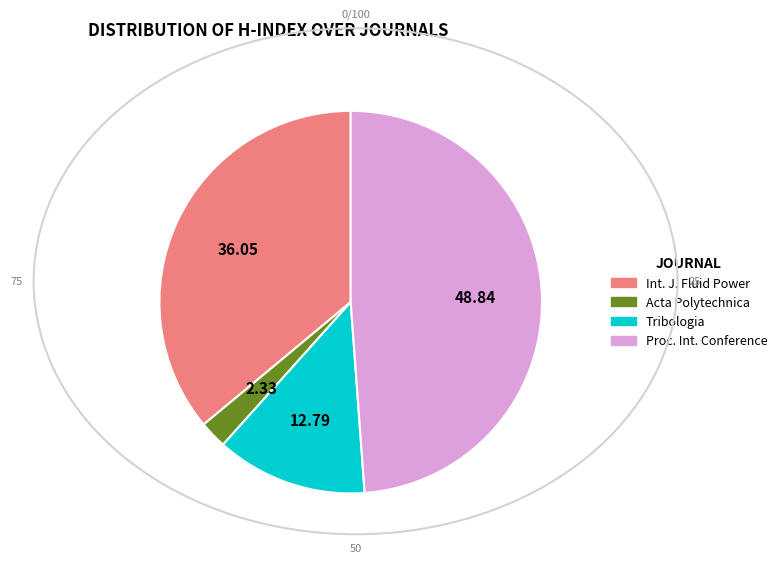

Does any single category account for the majority?

No